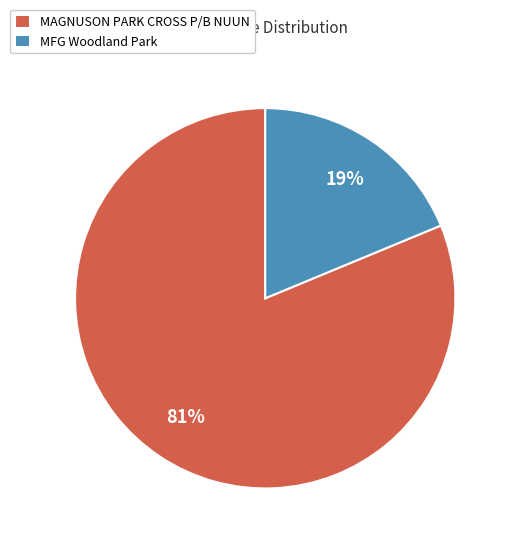

Which slice is the smallest?

MFG Woodland Park